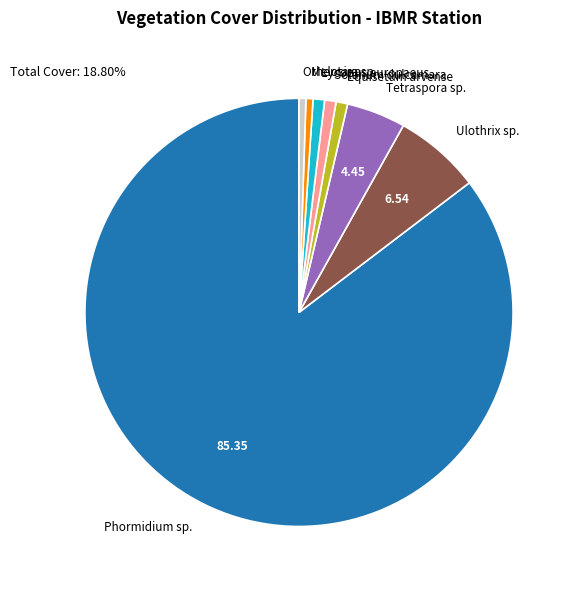

Which category accounts for the majority?

Phormidium sp.